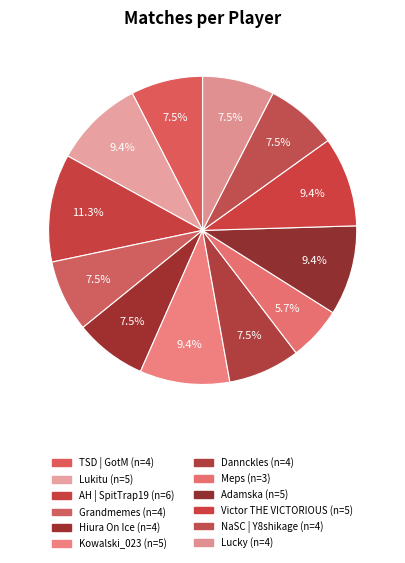

How many segments does this pie chart have?

12